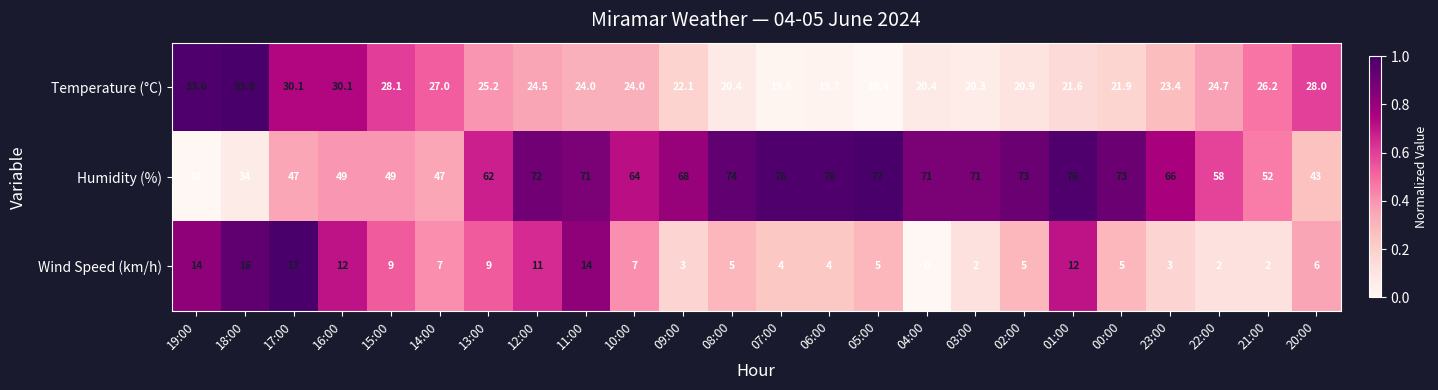

Which series has the largest range (max minus min)?

Humidity (%)